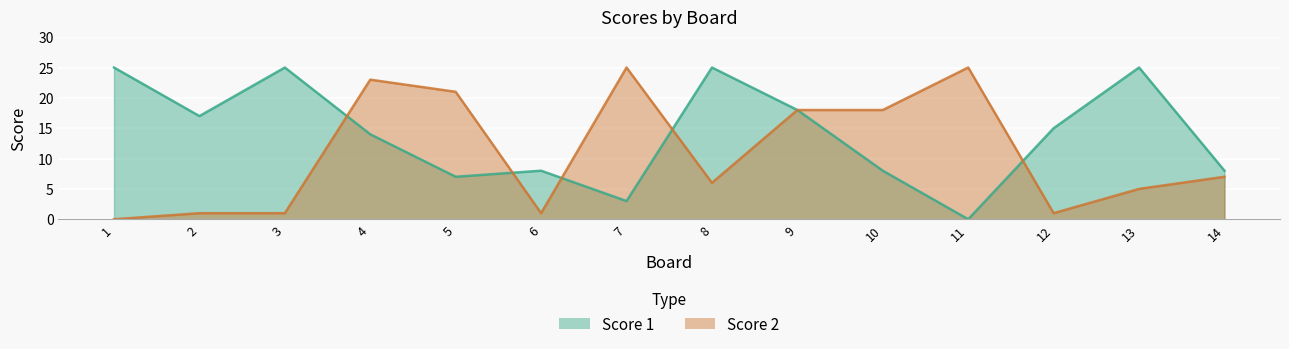

The value of Score 2 at 6 is 1. True or false?

True